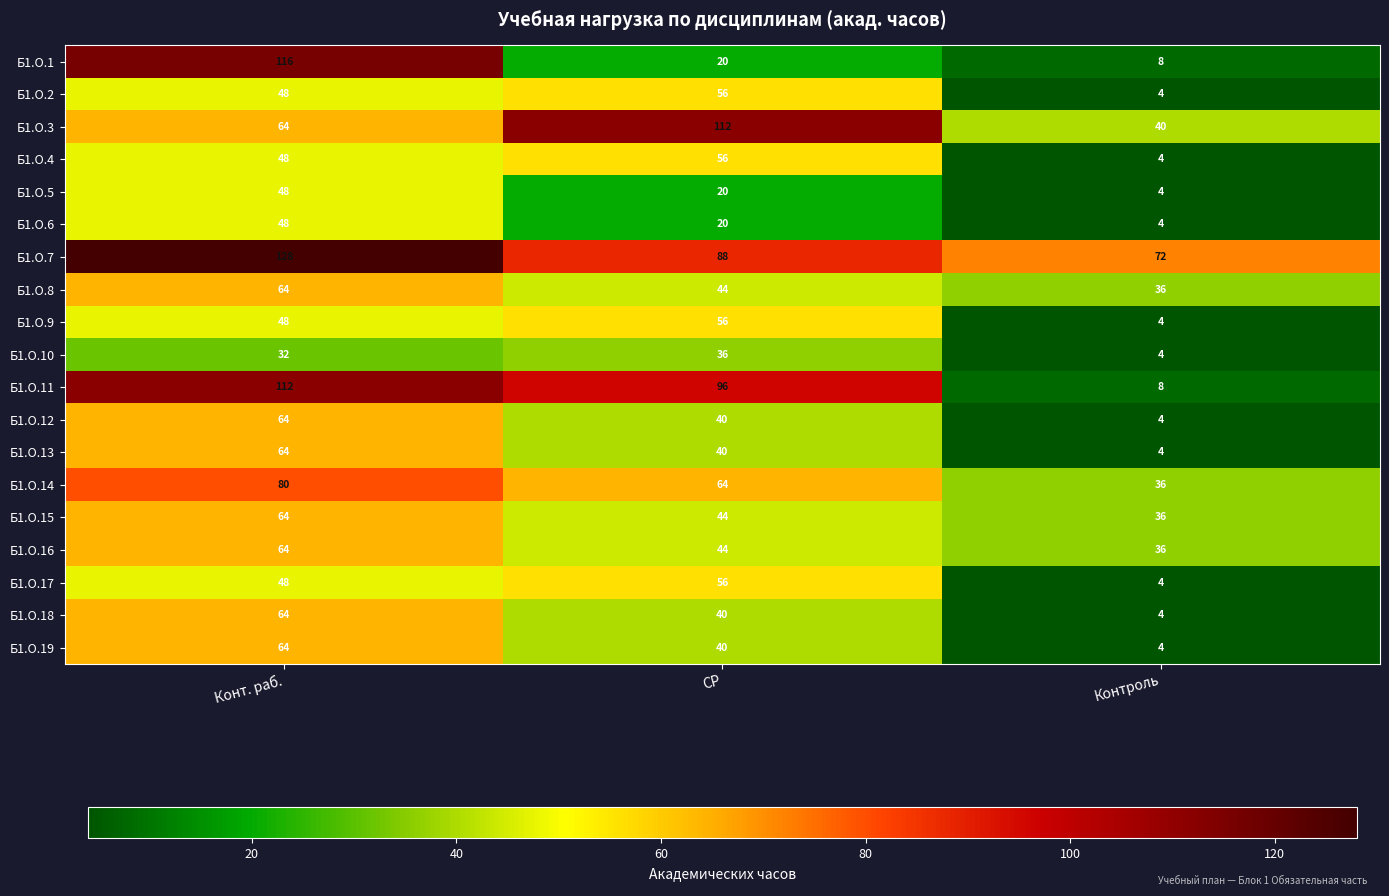

What is the greatest value displayed?

128